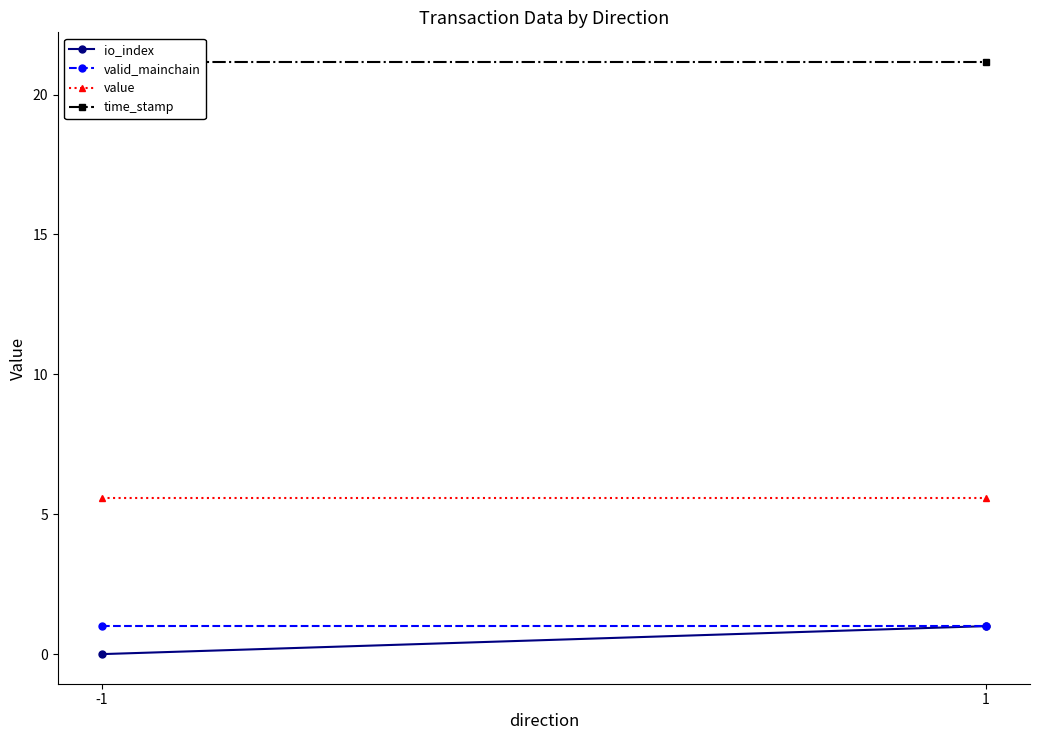

How many lines are shown in the chart?

4